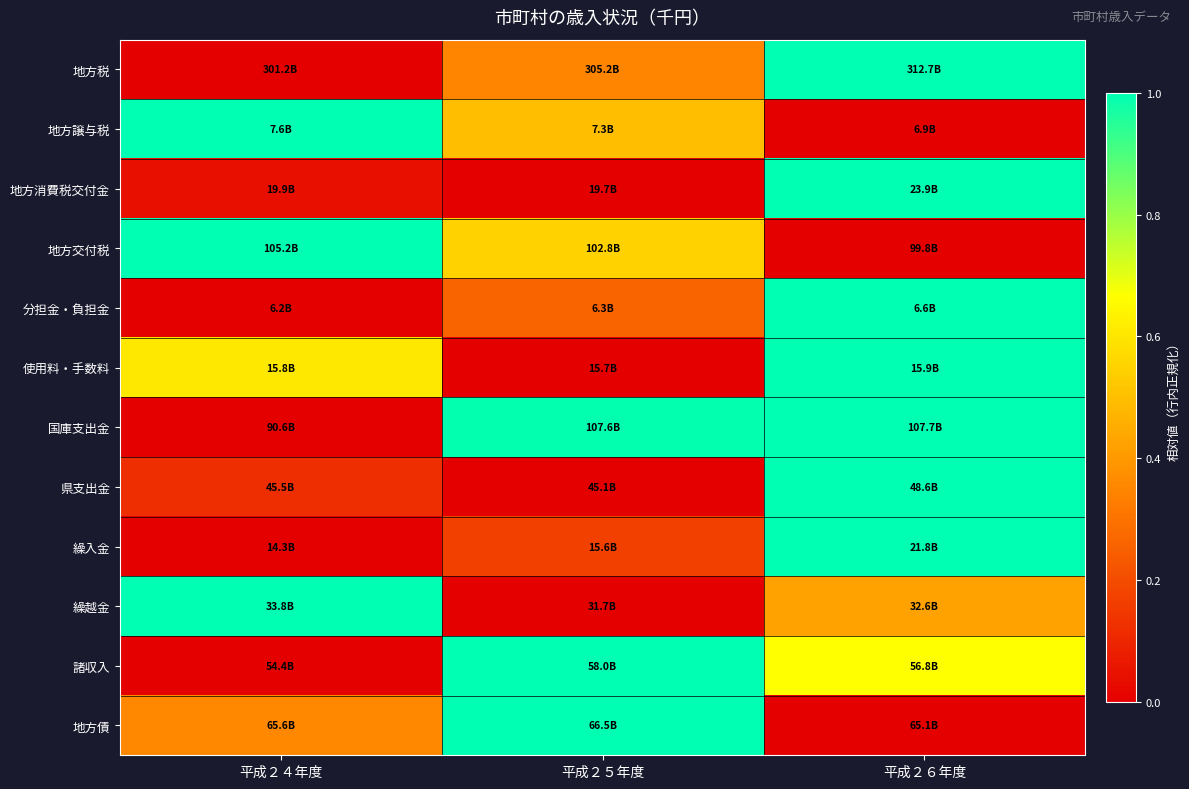

Reading right to left, list all the values displayed in this chart.

地方税: 平成２６年度=1.0	平成２５年度=0.3	平成２４年度=0.0
地方譲与税: 平成２６年度=0.0	平成２５年度=0.5	平成２４年度=1.0
地方消費税交付金: 平成２６年度=1.0	平成２５年度=0.0	平成２４年度=0.0
地方交付税: 平成２６年度=0.0	平成２５年度=0.6	平成２４年度=1.0
分担金・負担金: 平成２６年度=1.0	平成２５年度=0.3	平成２４年度=0.0
使用料・手数料: 平成２６年度=1.0	平成２５年度=0.0	平成２４年度=0.6
国庫支出金: 平成２６年度=1.0	平成２５年度=1.0	平成２４年度=0.0
県支出金: 平成２６年度=1.0	平成２５年度=0.0	平成２４年度=0.1
繰入金: 平成２６年度=1.0	平成２５年度=0.2	平成２４年度=0.0
繰越金: 平成２６年度=0.4	平成２５年度=0.0	平成２４年度=1.0
諸収入: 平成２６年度=0.7	平成２５年度=1.0	平成２４年度=0.0
地方債: 平成２６年度=0.0	平成２５年度=1.0	平成２４年度=0.4